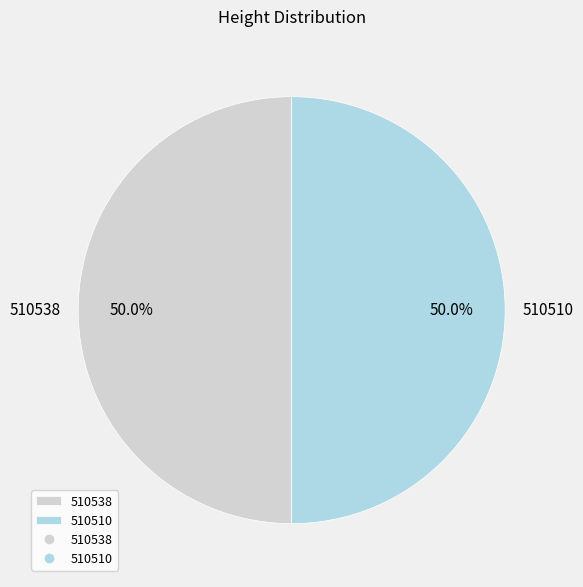

How much of the chart is everything except 510538?

50.0%